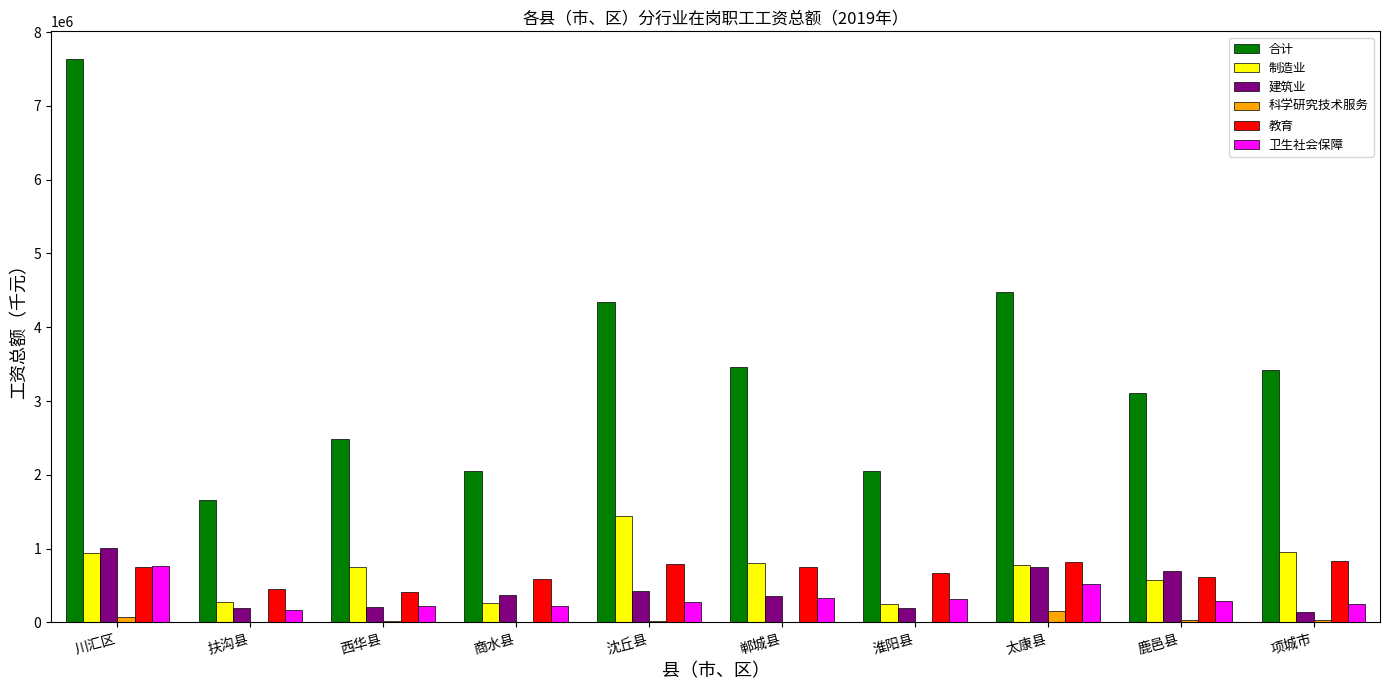

Which category has the highest value in the 卫生社会保障 series?

川汇区